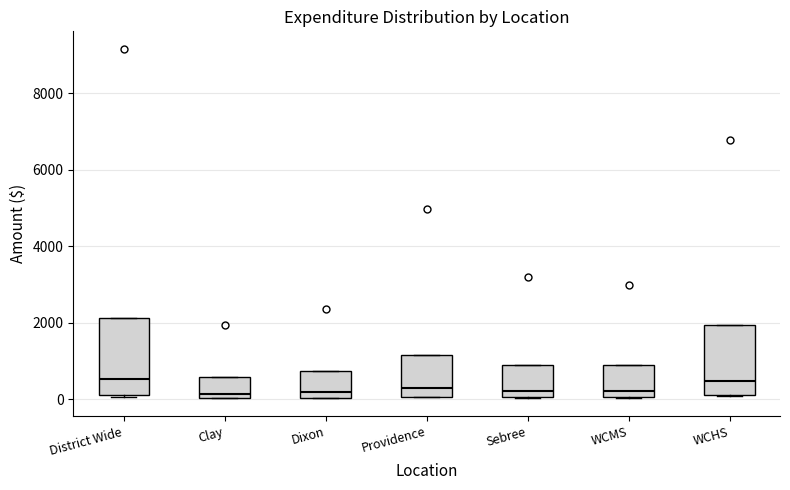

Reading left to right, read every box against the y-axis: the position of its median line, the range the box covers, and the ends of its whiskers. The values are not printed on the chart, so give them approximately, as read against the axis.

District Wide: median 600, box 200 to 2200, whiskers 0 to 2200
Clay: median 200, box 0 to 600, whiskers 0 to 600
Dixon: median 200, box 0 to 800, whiskers 0 to 800
Providence: median 400, box 0 to 1200, whiskers 0 to 1200
Sebree: median 200, box 0 to 800, whiskers 0 to 800
WCMS: median 200, box 0 to 800, whiskers 0 to 800
WCHS: median 400, box 200 to 2000, whiskers 0 to 2000